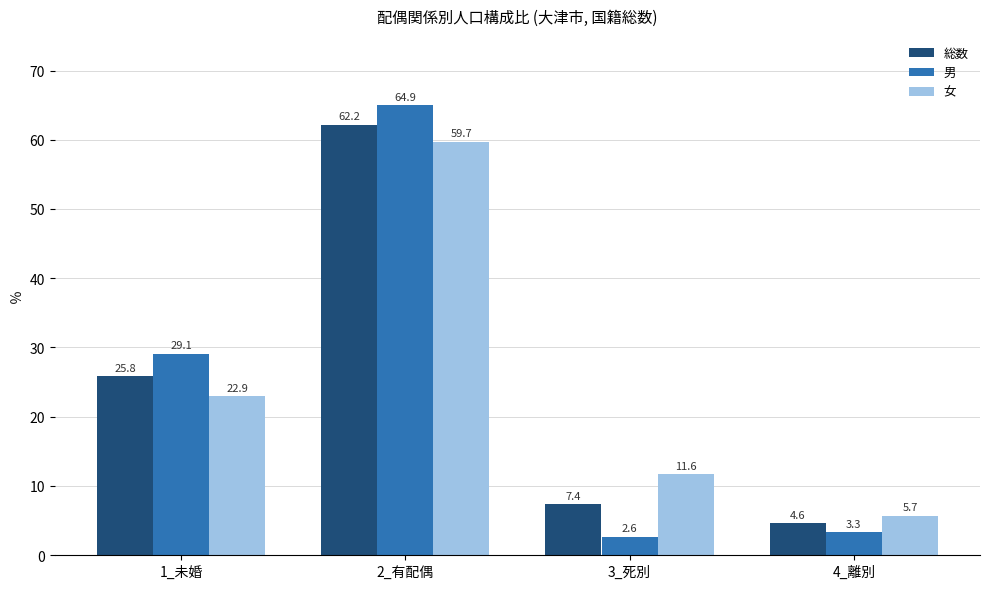

Is the value of 女 at 1_未婚 greater than the value of 男 at 2_有配偶?

No